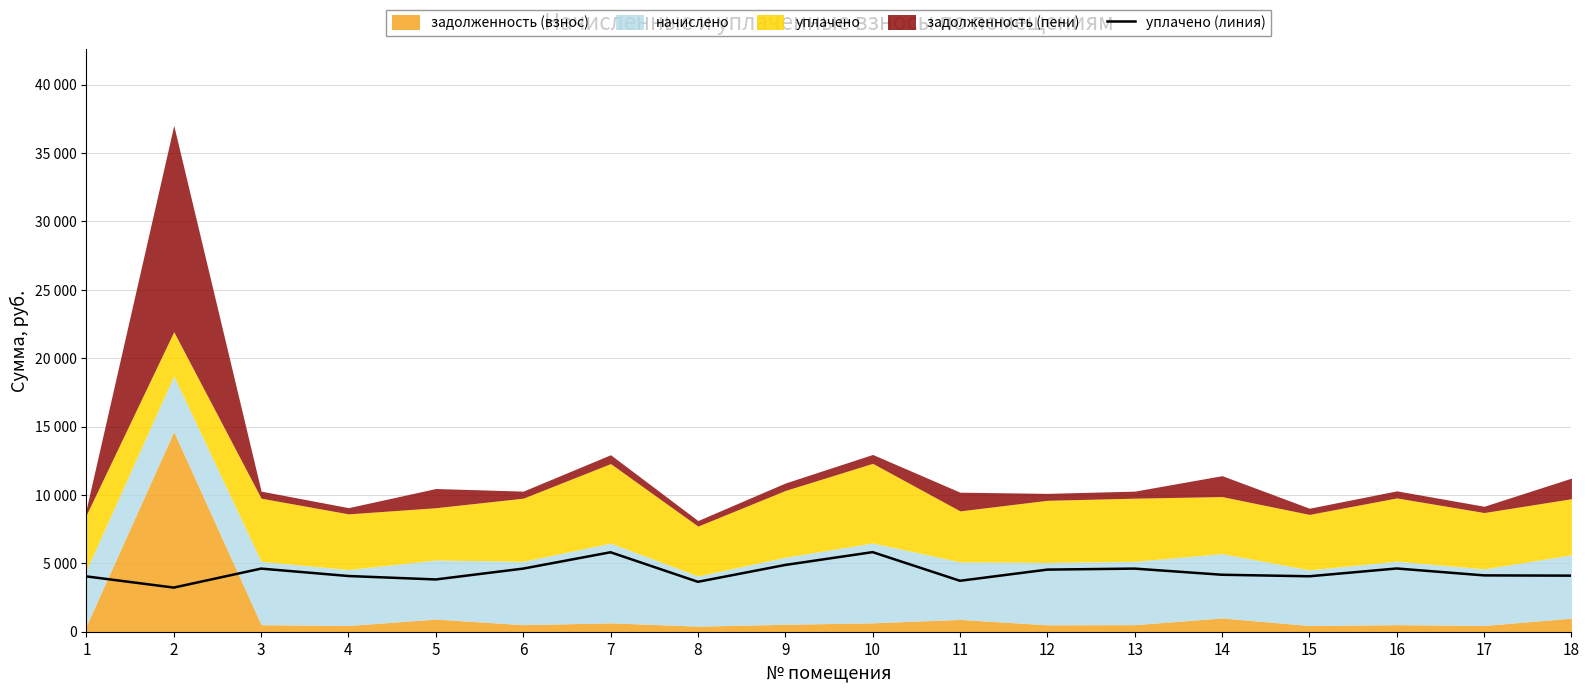

At which category does the data reach its first local valley?

2